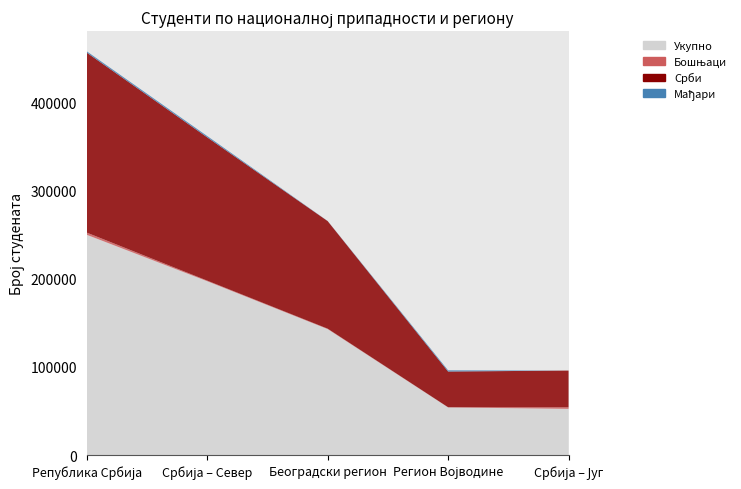

Reading left to right, what are all the values shown in this chart?

Укупно: Република Србија=249768	Србија – Север=197162	Београдски регион=142944	Регион Војводине=54218	Србија – Југ=52606
Бошњаци: Република Србија=2457	Србија – Север=683	Београдски регион=481	Регион Војводине=202	Србија – Југ=1774
Срби: Република Србија=203837	Србија – Север=162271	Београдски регион=121823	Регион Војводине=40448	Србија – Југ=41566
Мађари: Република Србија=1501	Србија – Север=1494	Београдски регион=135	Регион Војводине=1359	Србија – Југ=7